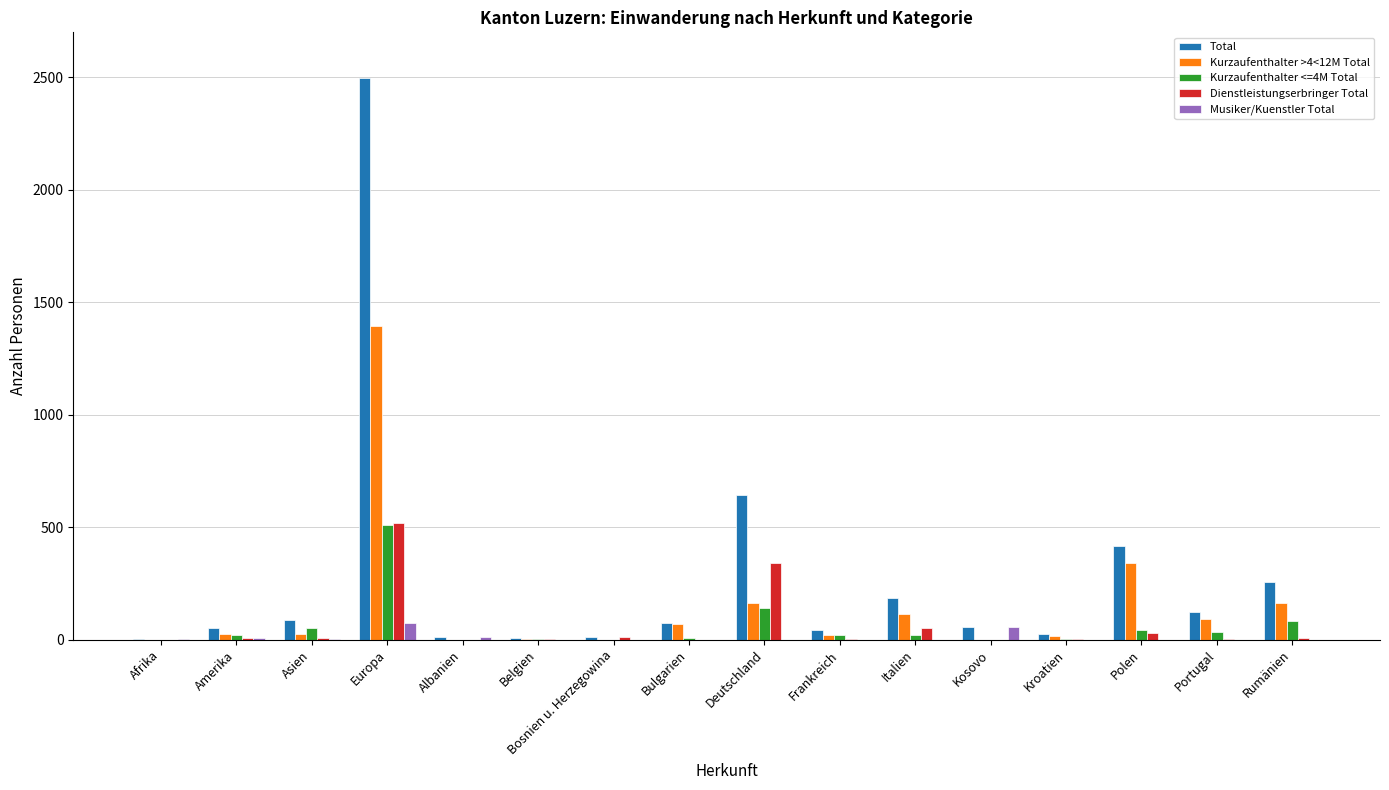

Are the bars grouped side by side (vs. stacked)?

Yes